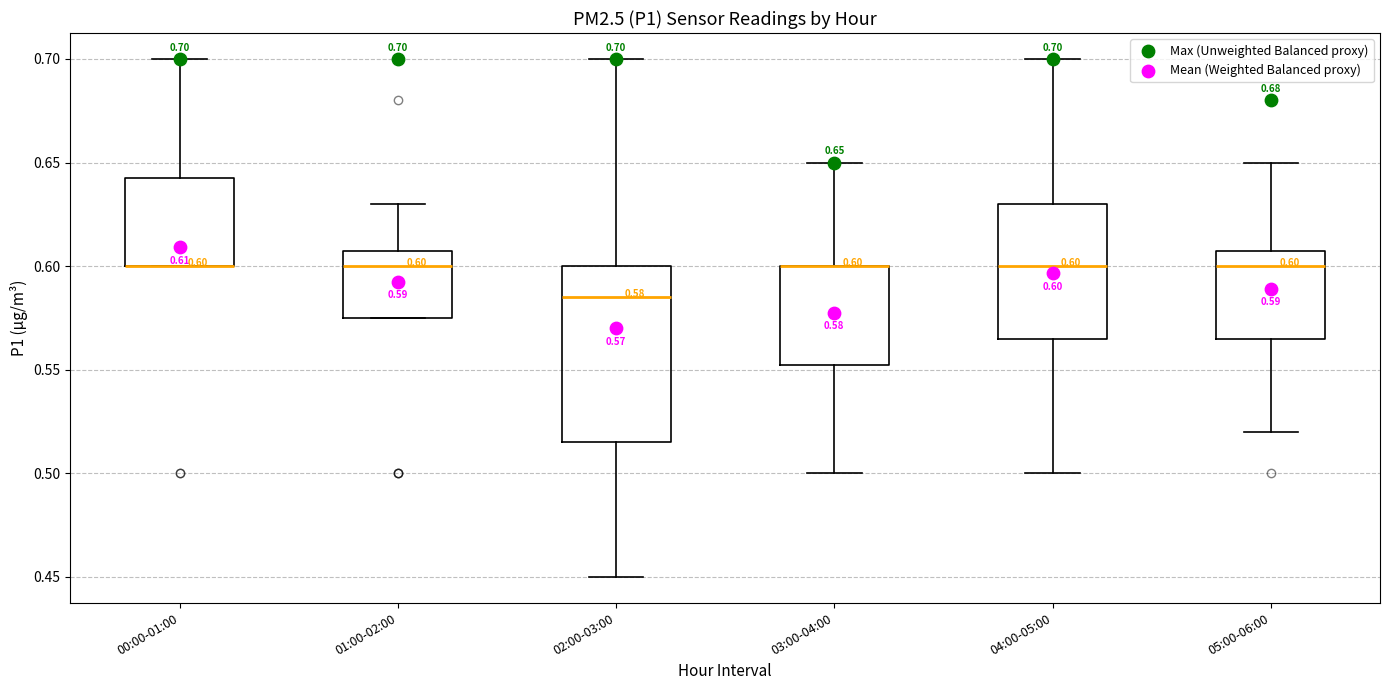

Which box is the tallest, from its lower edge to its upper edge?

02:00-03:00